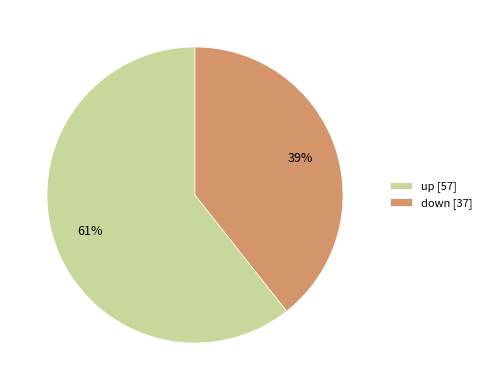

Count the number of slices in the pie.

2